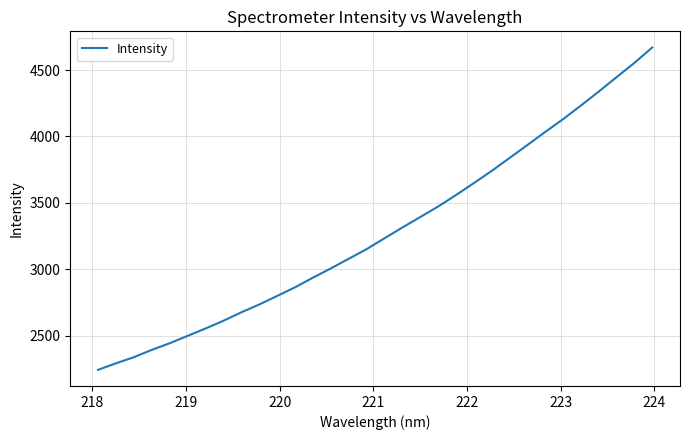

What is the minimum value shown in the chart?

2243.2